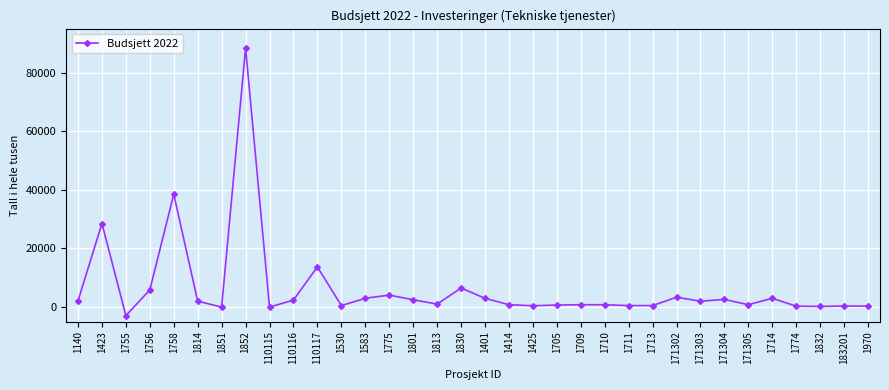

Which category has the highest value across all series?

1852